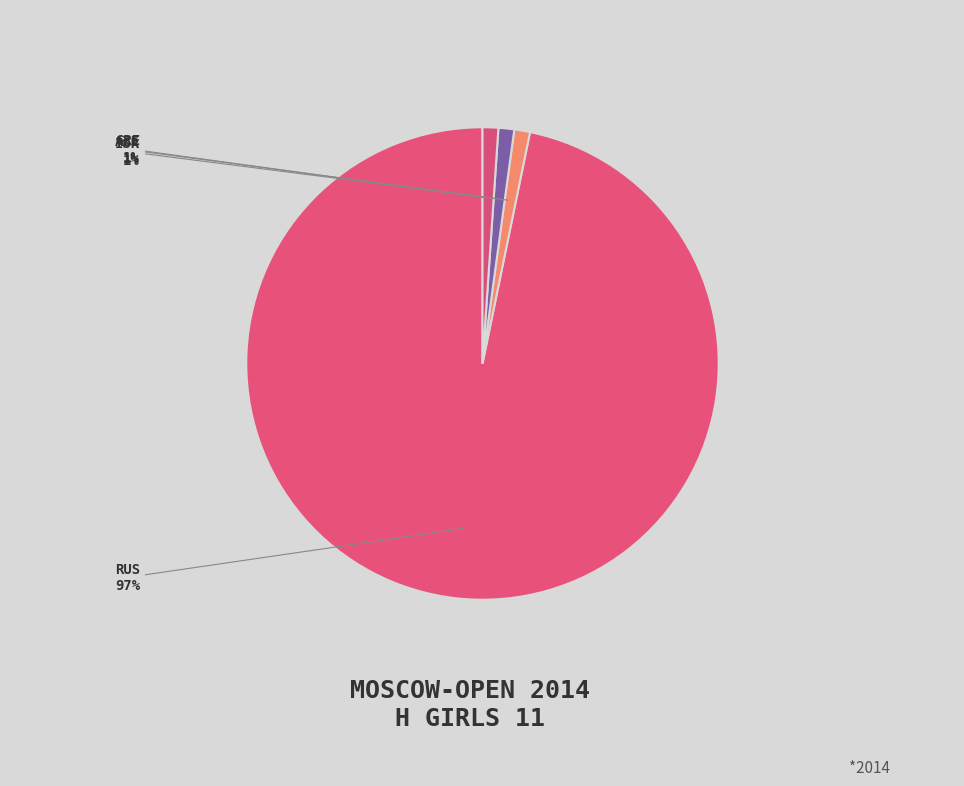

Combined, do GRE and AZE account for over 50%?

No